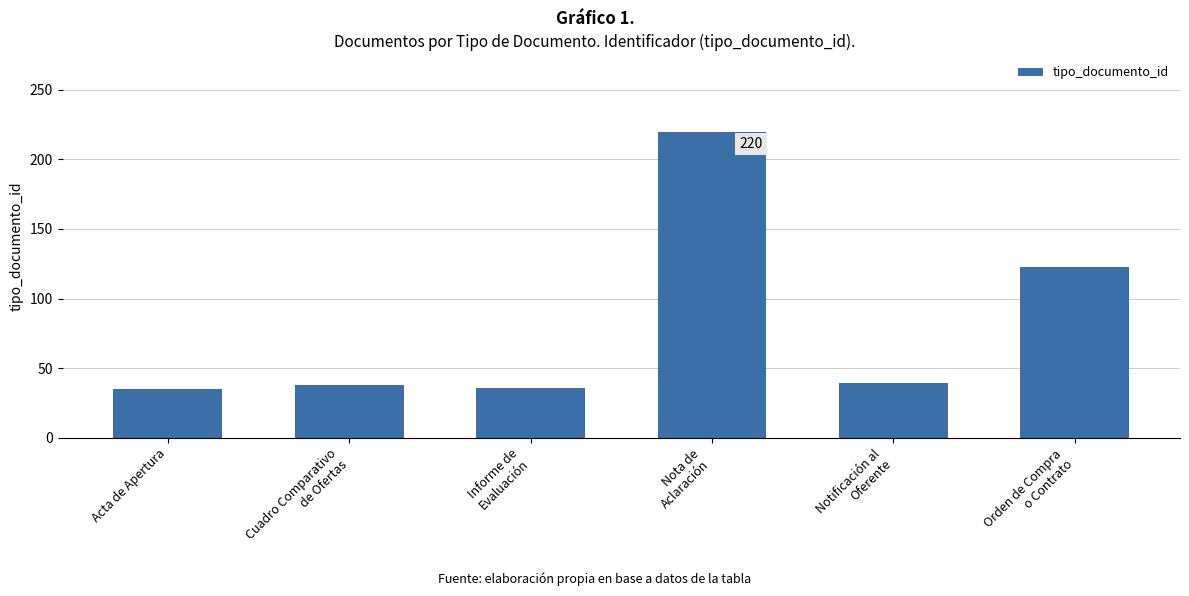

Approximately how many times larger is the value at Cuadro Comparativo
de Ofertas compared to Informe de
Evaluación?

1.1